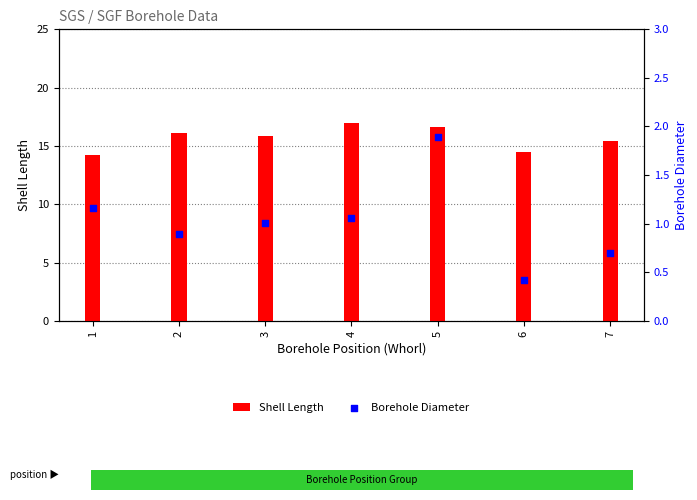

At which category is the sum across all series the highest?

5